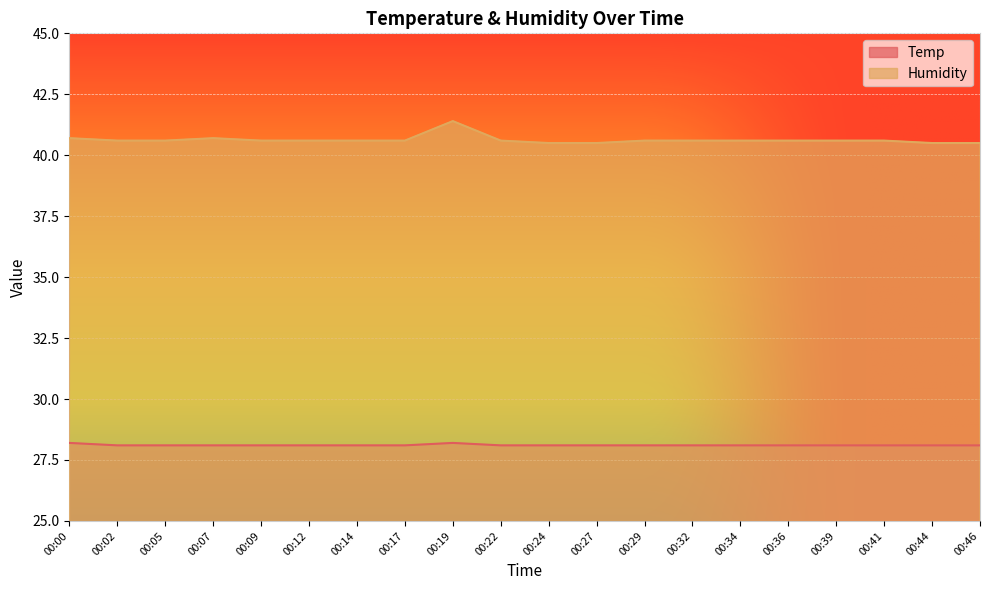

Which category has the lowest value across all series?

00:02